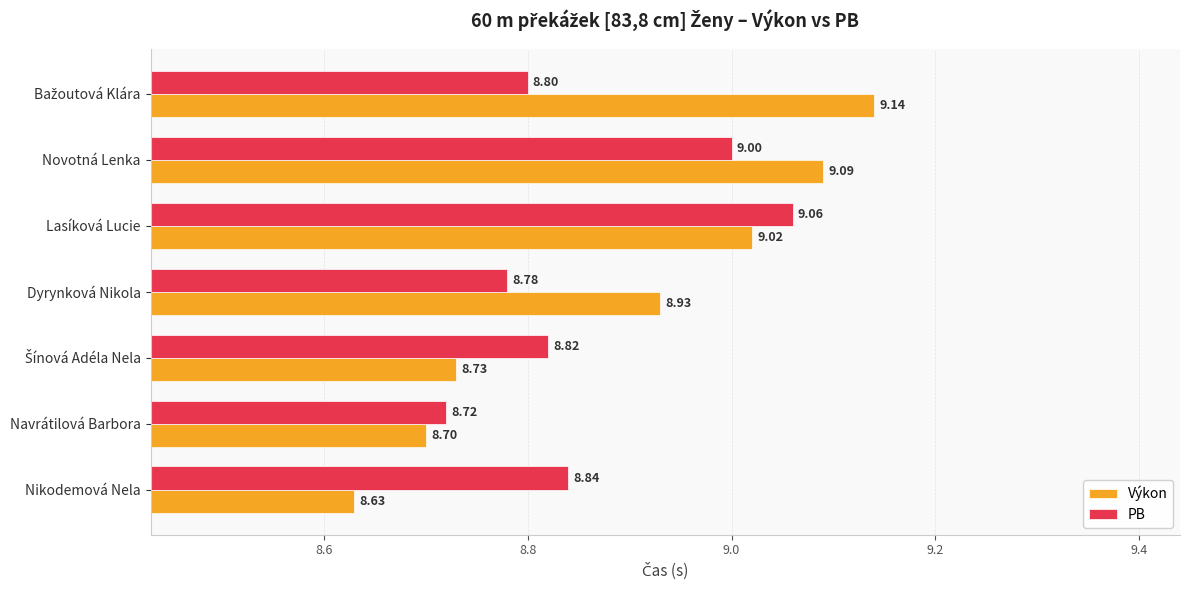

At which label is Výkon closest to 8?

Nikodemová Nela